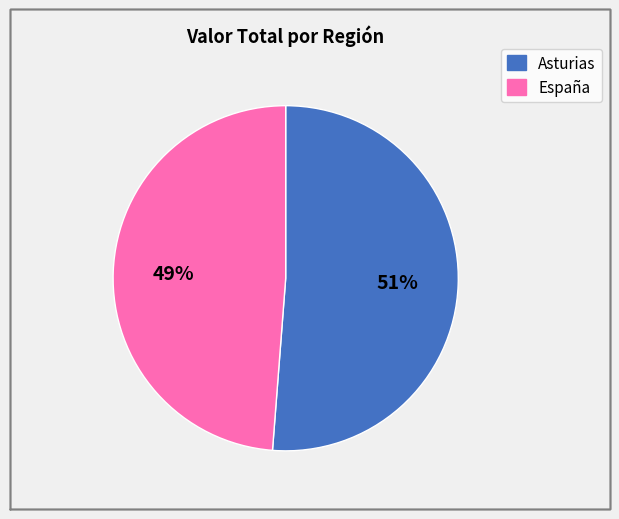

Does España account for over 50% of the chart?

No